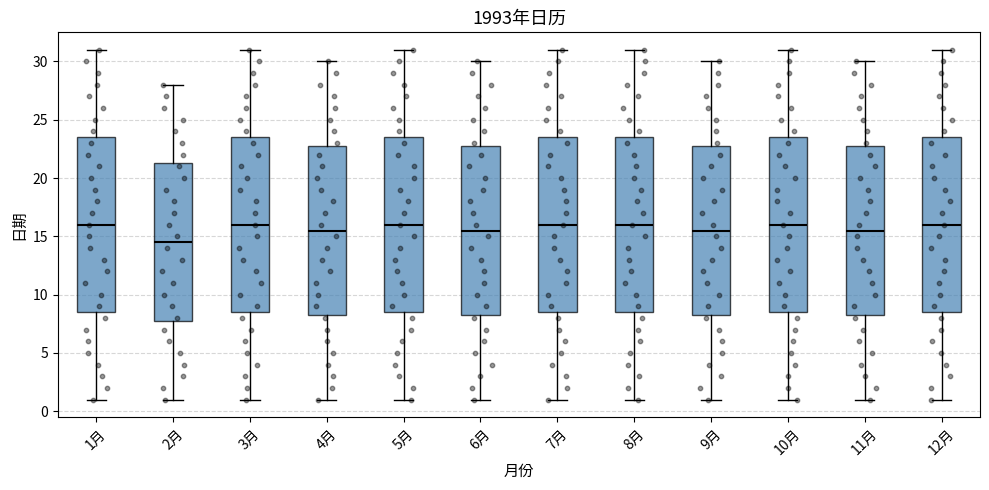

Reading left to right, transcribe this box plot: for each box, give where its median line is, the range the box spans, and where its two whiskers end, as read against the y-axis. The values are not printed on the chart, so give them approximately, as read against the axis.

1月: median 16.0, box 8.5 to 23.5, whiskers 1.0 to 31.0
2月: median 14.5, box 8.0 to 21.5, whiskers 1.0 to 28.0
3月: median 16.0, box 8.5 to 23.5, whiskers 1.0 to 31.0
4月: median 15.5, box 8.5 to 23.0, whiskers 1.0 to 30.0
5月: median 16.0, box 8.5 to 23.5, whiskers 1.0 to 31.0
6月: median 15.5, box 8.5 to 23.0, whiskers 1.0 to 30.0
7月: median 16.0, box 8.5 to 23.5, whiskers 1.0 to 31.0
8月: median 16.0, box 8.5 to 23.5, whiskers 1.0 to 31.0
9月: median 15.5, box 8.5 to 23.0, whiskers 1.0 to 30.0
10月: median 16.0, box 8.5 to 23.5, whiskers 1.0 to 31.0
11月: median 15.5, box 8.5 to 23.0, whiskers 1.0 to 30.0
12月: median 16.0, box 8.5 to 23.5, whiskers 1.0 to 31.0